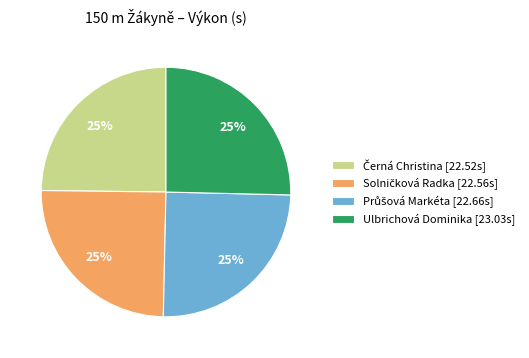

To the nearest percent, what is the average slice percentage?

25%